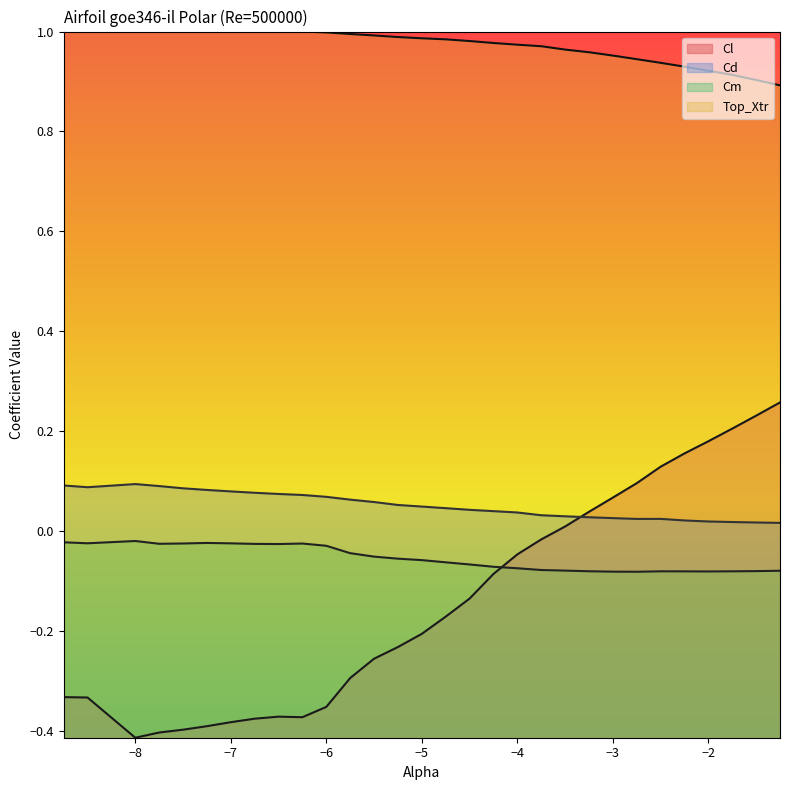

What is the total value across all series at -4.5?

0.8